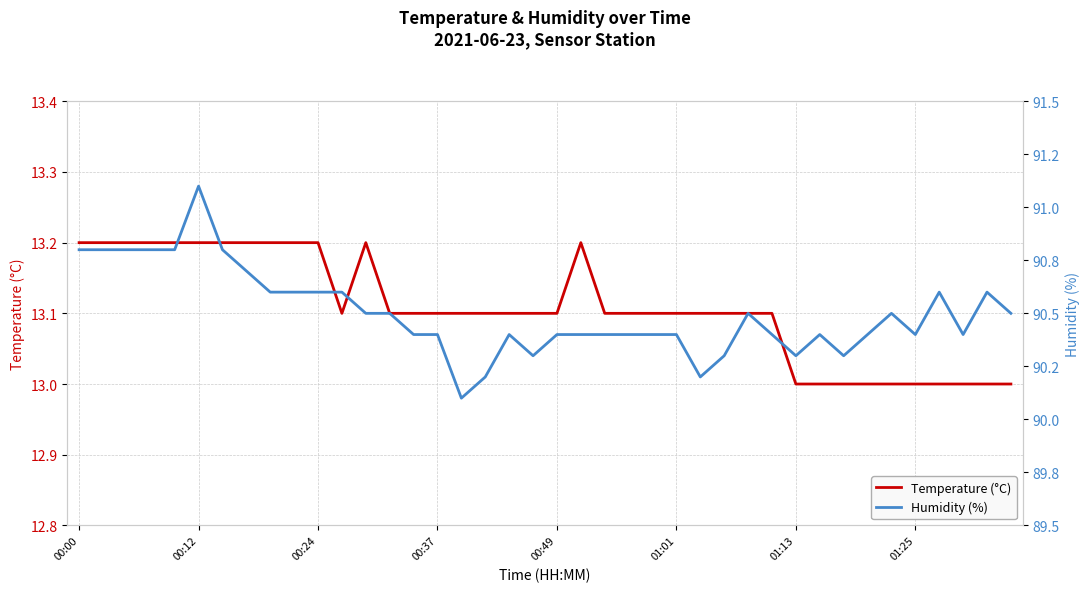

True or false: Temperature (°C) has a value of 3.6 at 00:24.

False